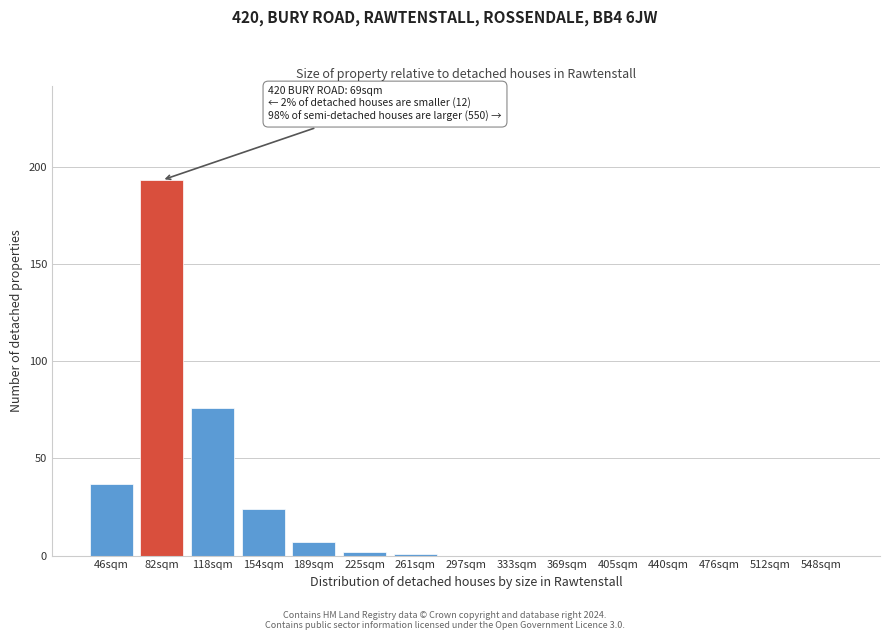

Reading left to right, what are all the values shown in this chart?

46sqm=37	82sqm=193	118sqm=76	154sqm=24	189sqm=7	225sqm=2	261sqm=1	297sqm=0	333sqm=0	369sqm=0	405sqm=0	440sqm=0	476sqm=0	512sqm=0	548sqm=0